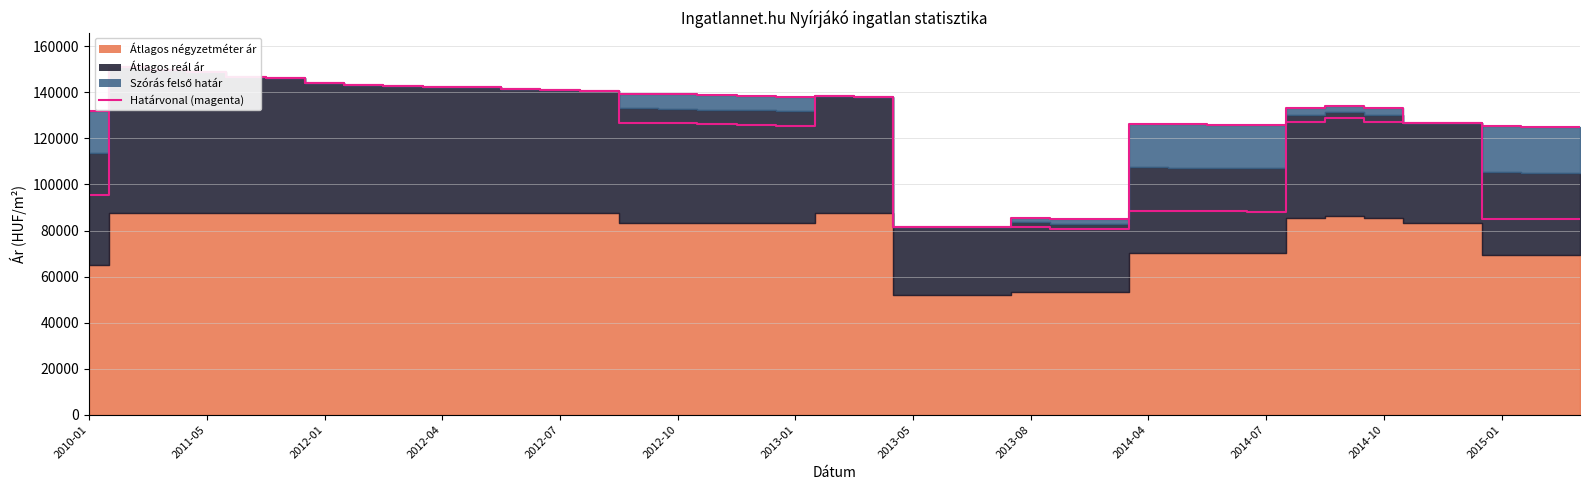

True or false: Szórás felső határ (vonal) and Szórás alsó határ (vonal) intersect in this chart.

False